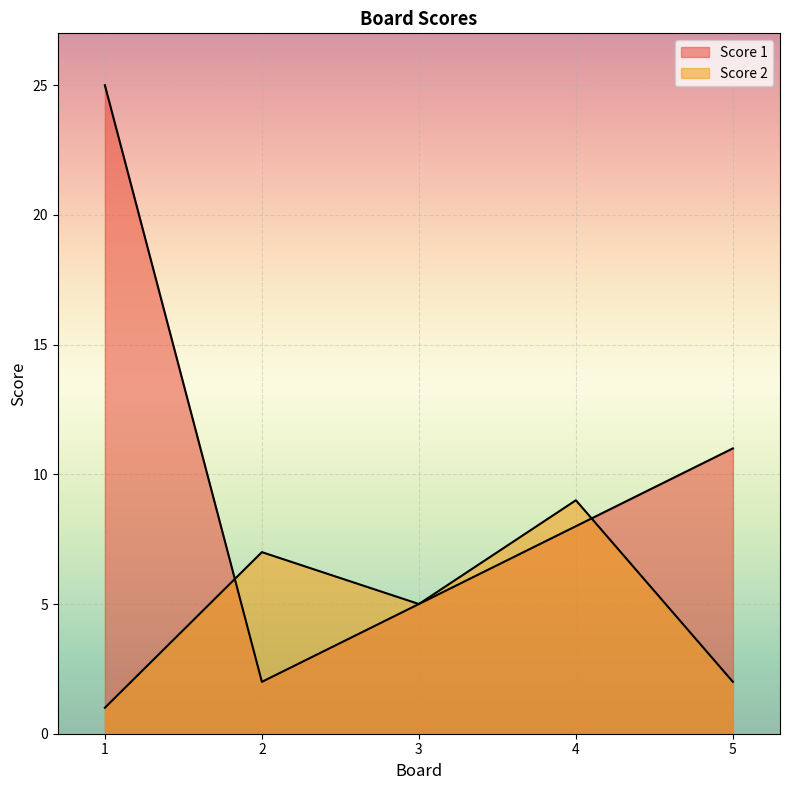

Between 1 and 5, which series saw the biggest shift?

Score 1